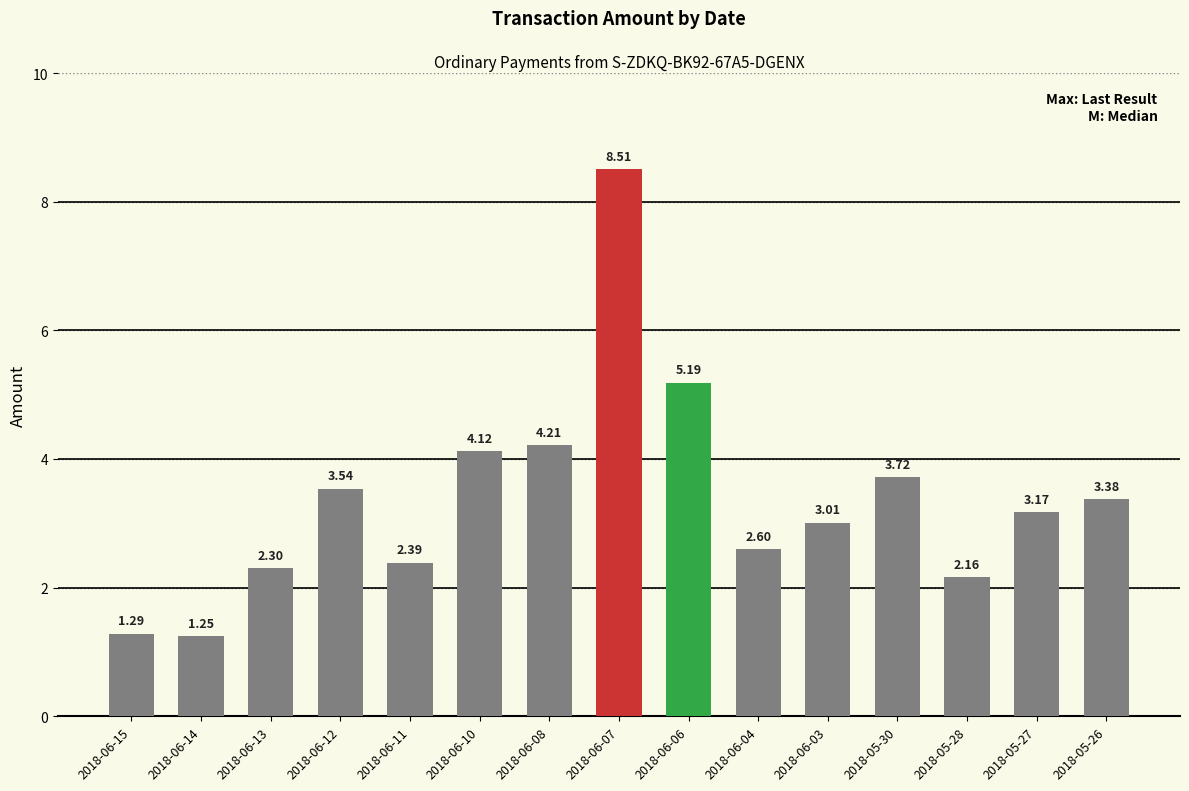

Which category has the highest value across all series?

2018-06-07